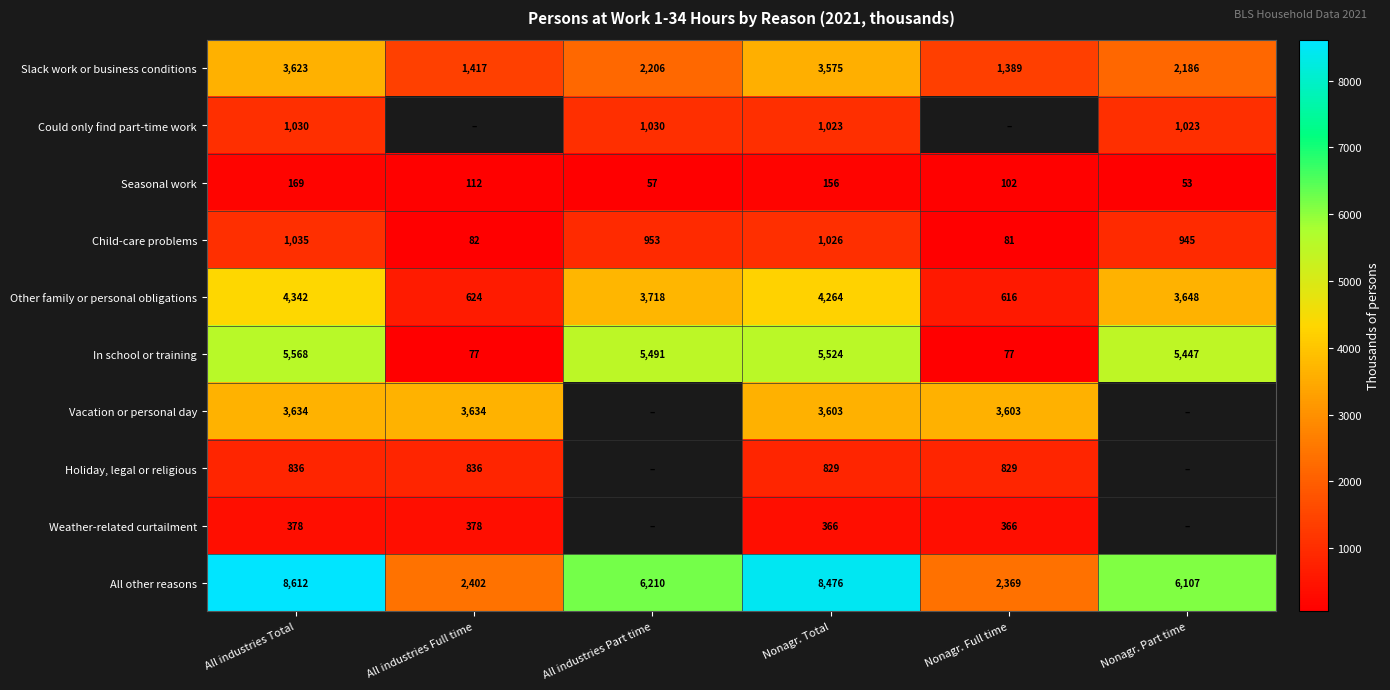

Rank the categories by Other family or personal obligations value from highest to lowest.

All industries Total, Nonagr. Total, All industries Part time, Nonagr. Part time, All industries Full time, Nonagr. Full time